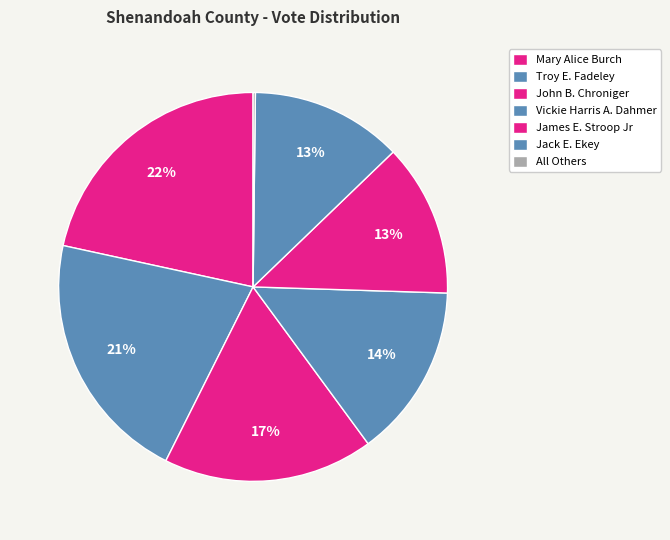

Which slice is the smallest?

All Others